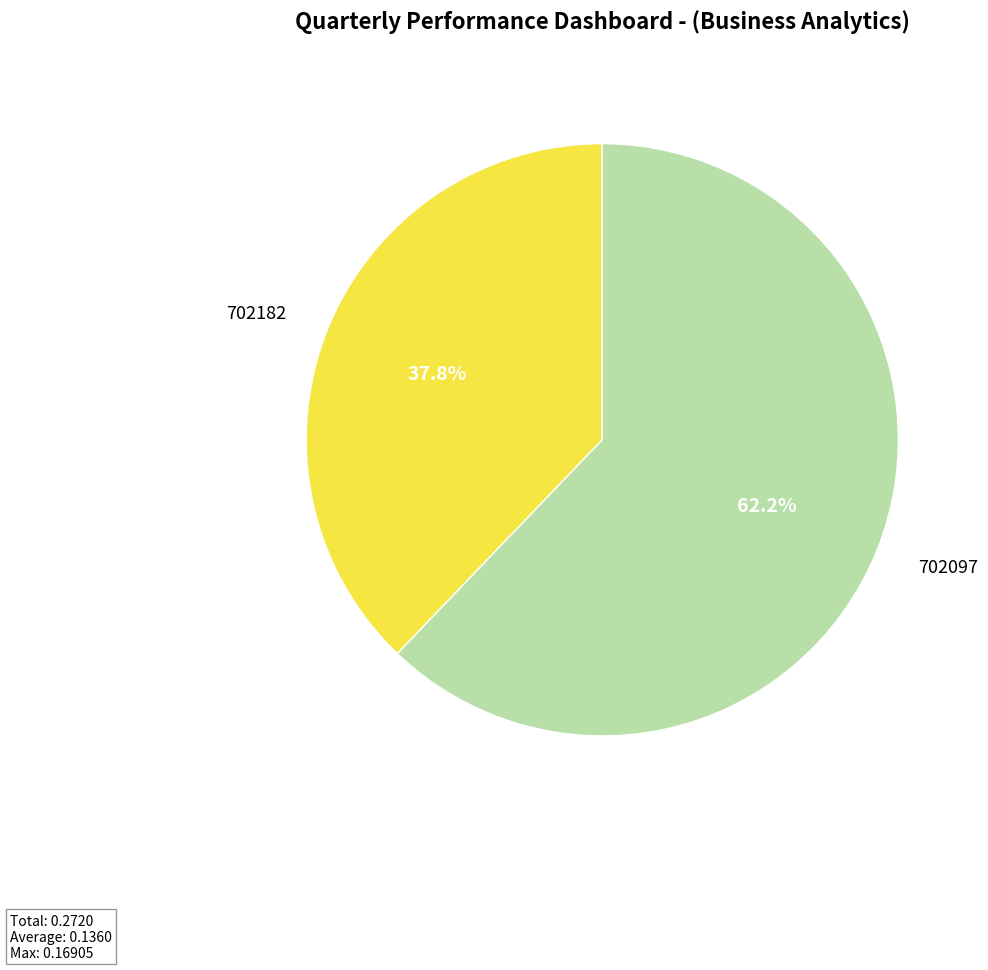

What is the majority slice?

702097